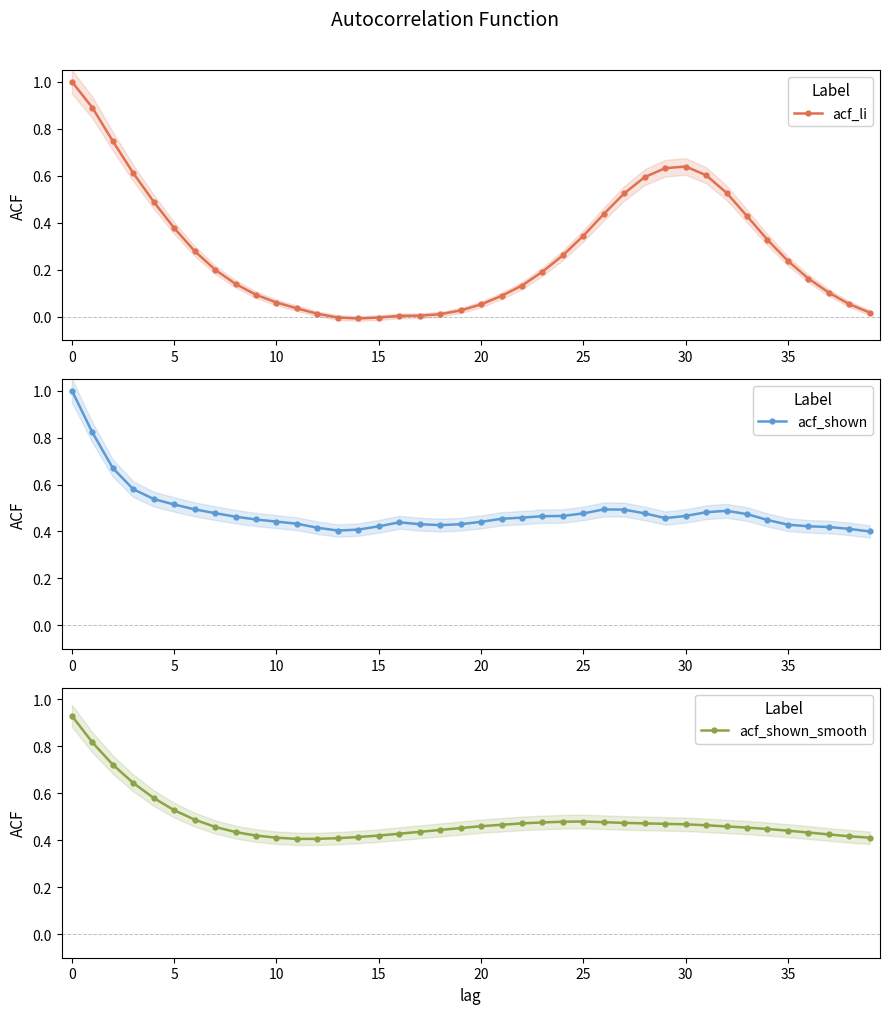

Reading left to right, transcribe all the data shown in this chart.

acf_li: 1.0	0.9	0.7	0.6	0.5	0.4	0.3	0.2	0.1	0.1	0.1	0.0	0.0	-0.0	-0.0	-0.0	0.0	0.0	0.0	0.0	0.1	0.1	0.1	0.2	0.3	0.3	0.4	0.5	0.6	0.6	0.6	0.6	0.5	0.4	0.3	0.2	0.2	0.1	0.1	0.0
acf_shown: 1.0	0.8	0.7	0.6	0.5	0.5	0.5	0.5	0.5	0.5	0.4	0.4	0.4	0.4	0.4	0.4	0.4	0.4	0.4	0.4	0.4	0.5	0.5	0.5	0.5	0.5	0.5	0.5	0.5	0.5	0.5	0.5	0.5	0.5	0.4	0.4	0.4	0.4	0.4	0.4
acf_shown_smooth: 0.9	0.8	0.7	0.6	0.6	0.5	0.5	0.5	0.4	0.4	0.4	0.4	0.4	0.4	0.4	0.4	0.4	0.4	0.4	0.5	0.5	0.5	0.5	0.5	0.5	0.5	0.5	0.5	0.5	0.5	0.5	0.5	0.5	0.5	0.4	0.4	0.4	0.4	0.4	0.4